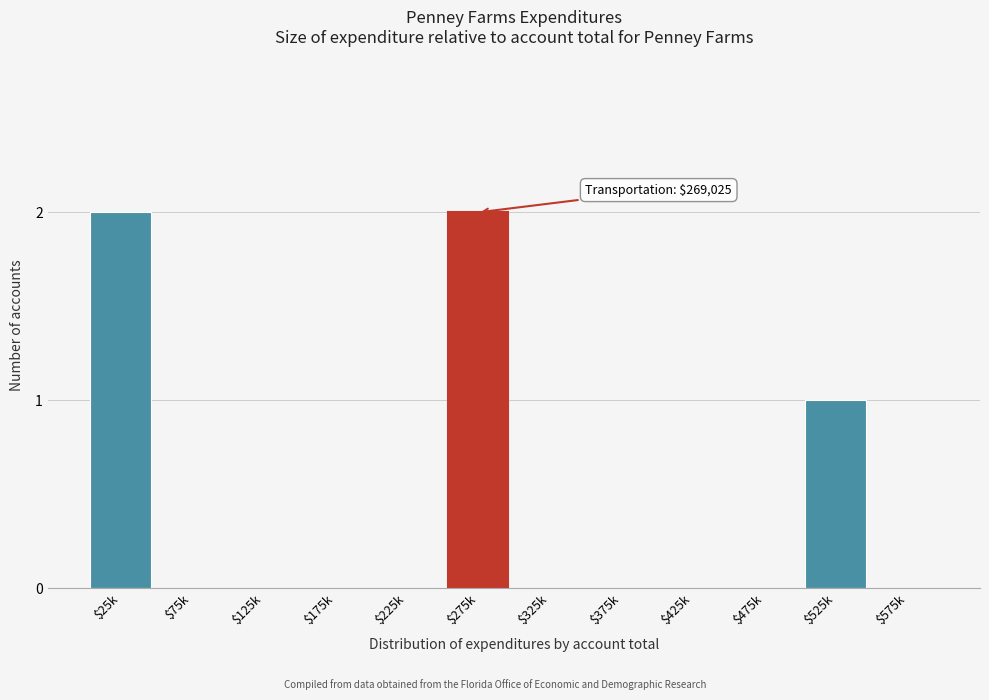

True or false: the data shows 0 at $575k.

True